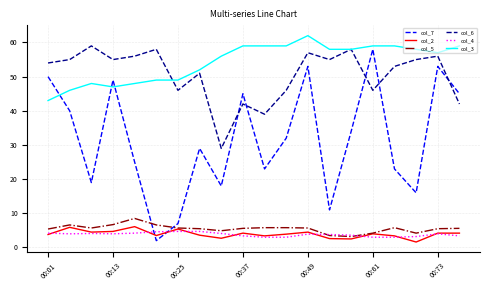

What are all the series names shown in the legend?

col_7, col_2, col_5, col_6, col_4, col_3